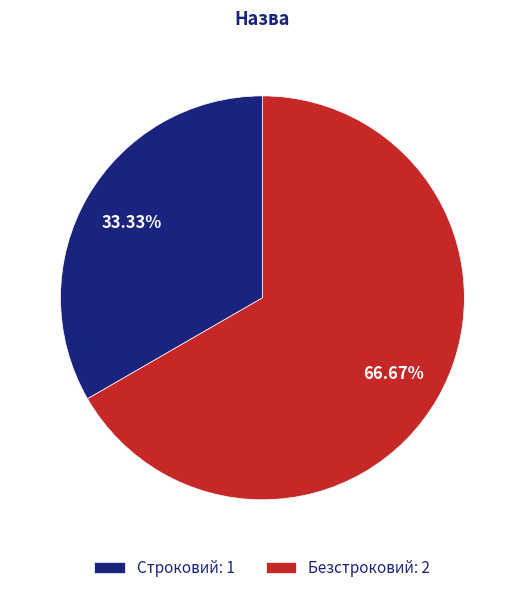

What is the total percentage of Строковий and Безстроковий?

100.0%